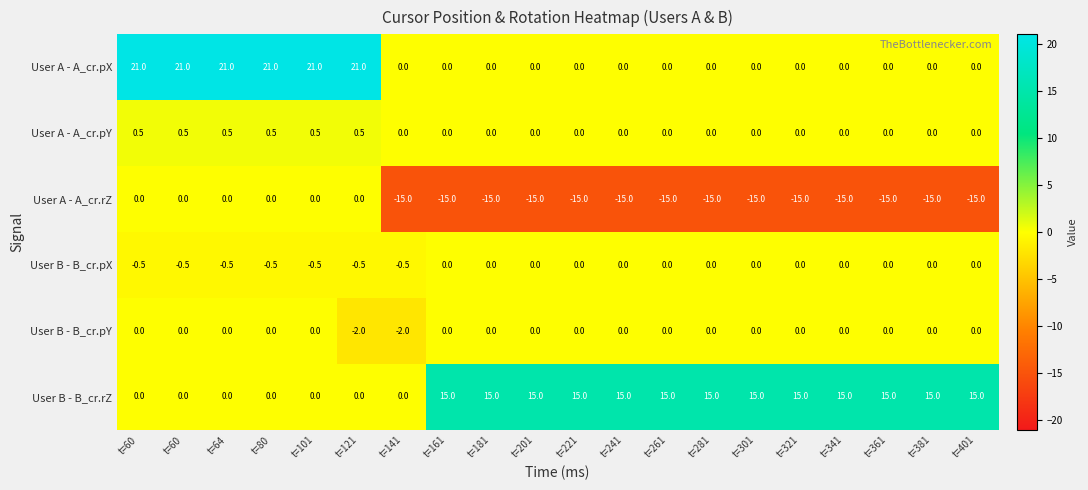

How many values in User B - B_cr.pX are below zero?

7